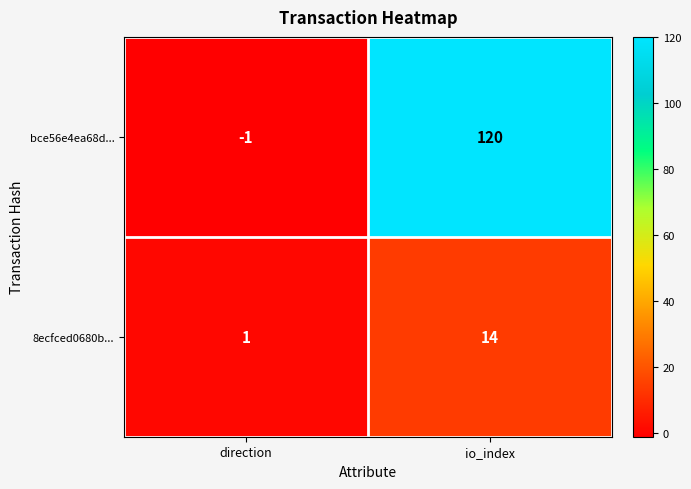

What is the difference between the bce56e4ea68d... values at direction and io_index?

121